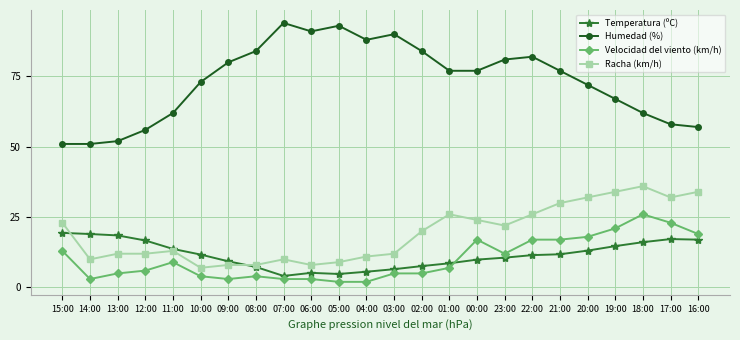

At which label is Humedad (%) closest to 72?

20:00